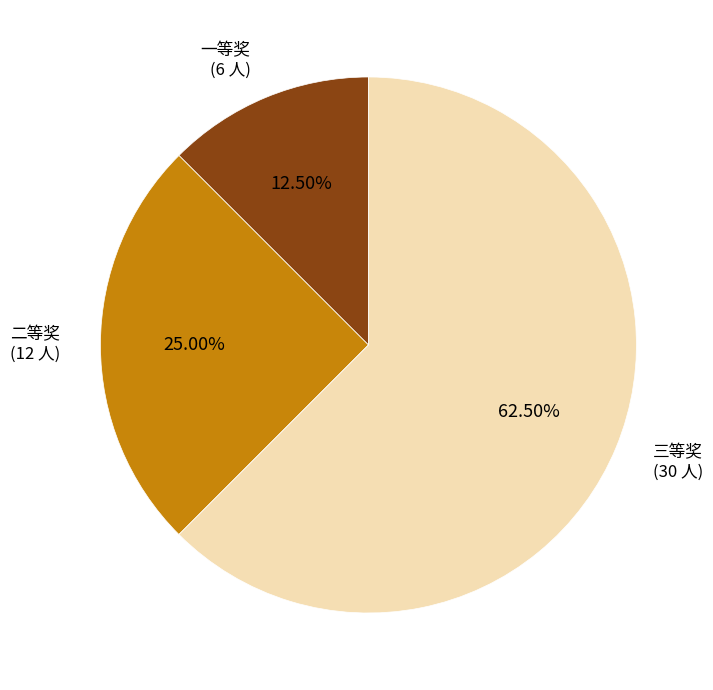

The 二等奖 slice represents 12% of the pie. True or false?

False